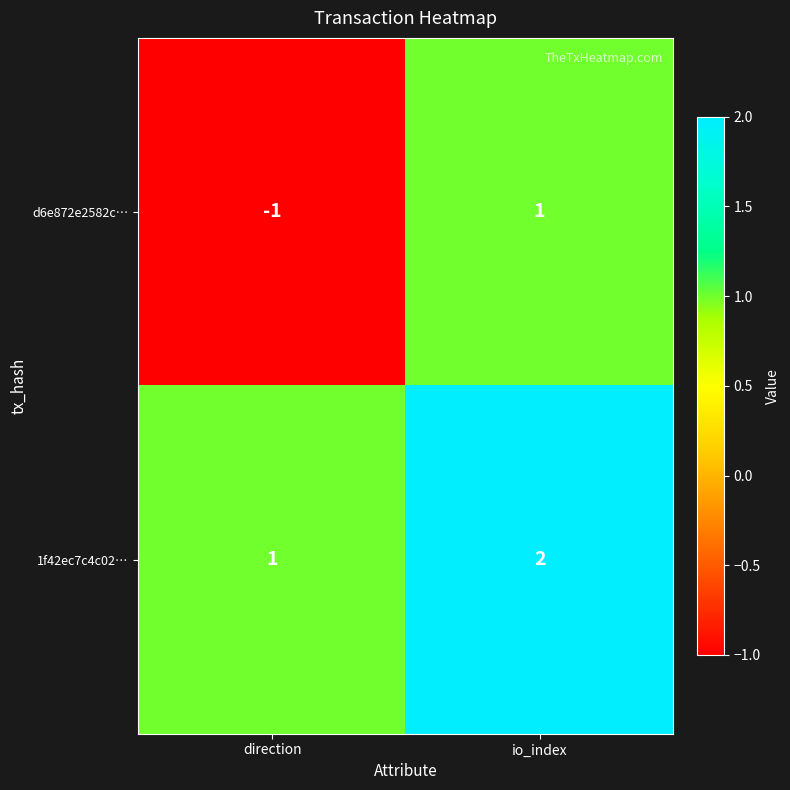

At which label is 1f42ec7c4c02… closest to 1?

direction